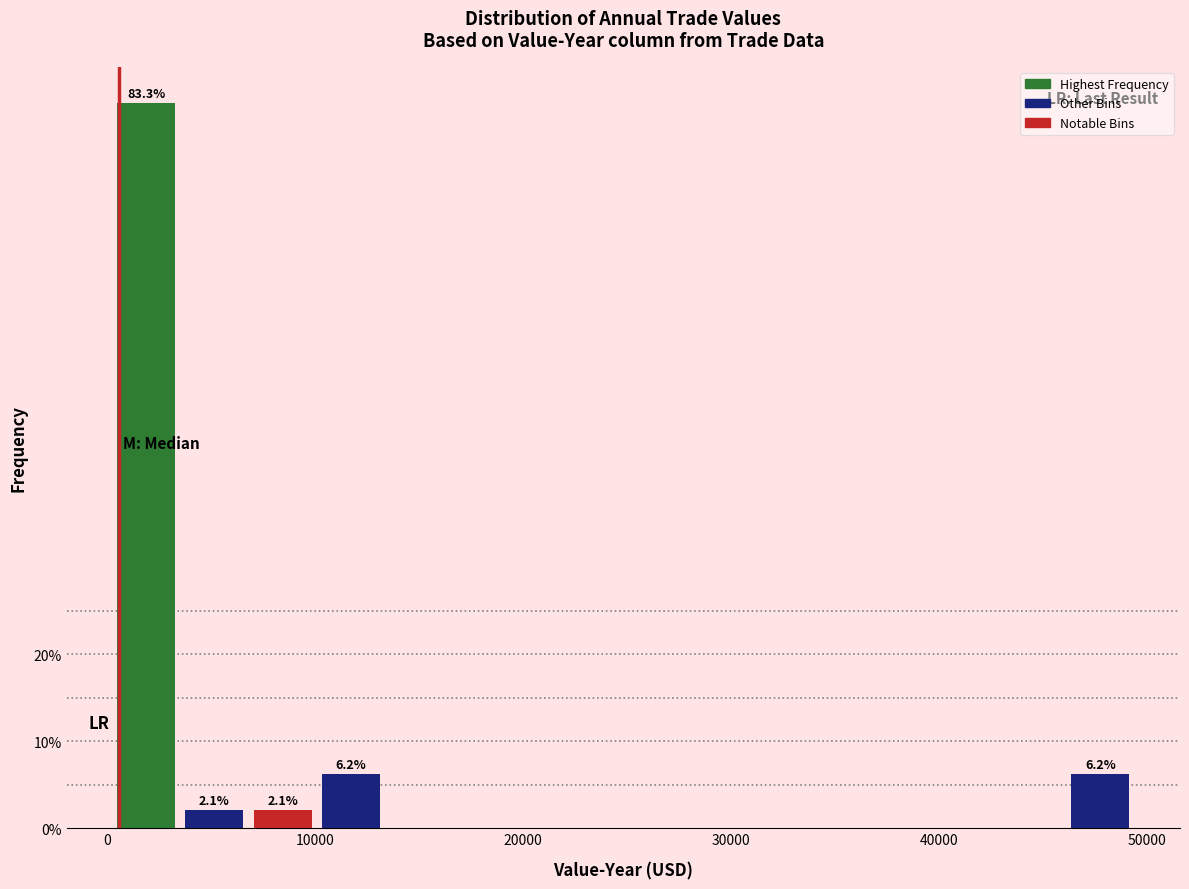

Around what value on the x-axis is the tallest bar? Give the approximate position of its centre, as read against the axis.

2000